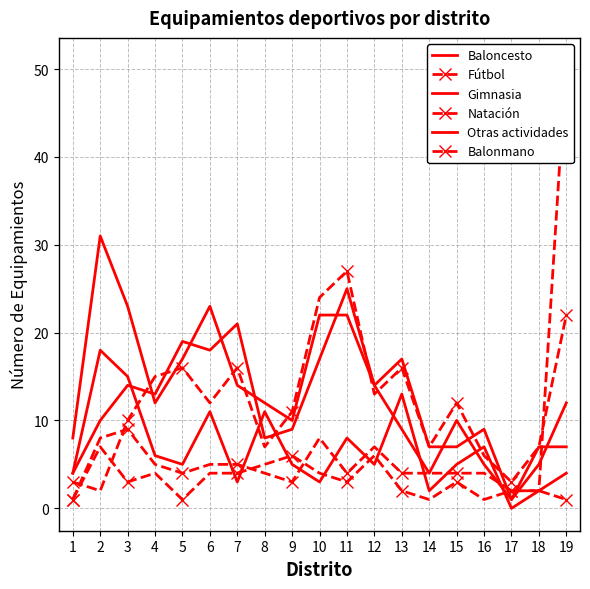

True or false: Natación and Gimnasia intersect in this chart.

True